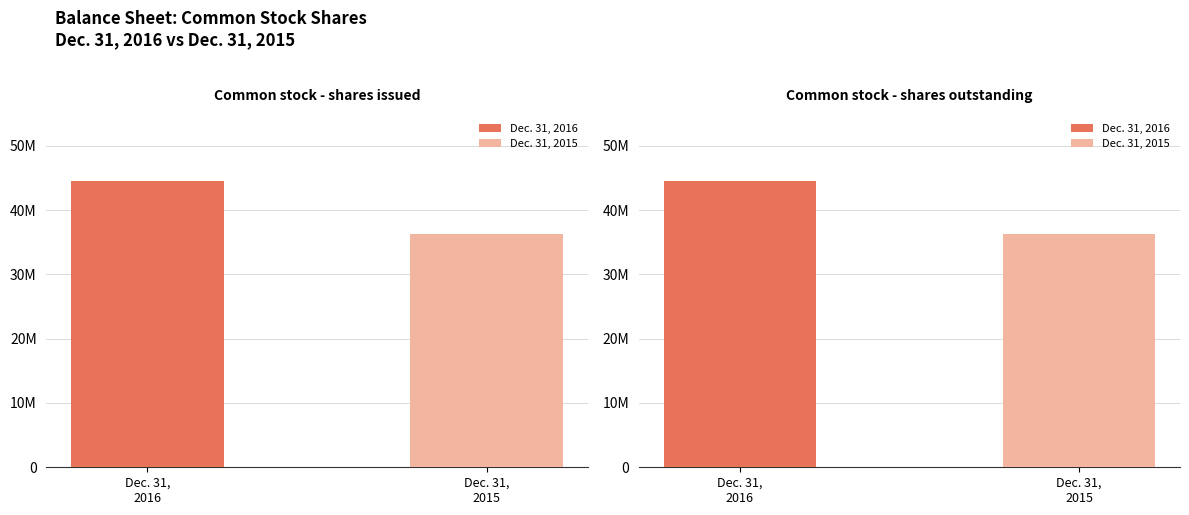

Which has a higher value, Common stock - shares outstanding or Common stock - shares issued?

Common stock - shares issued